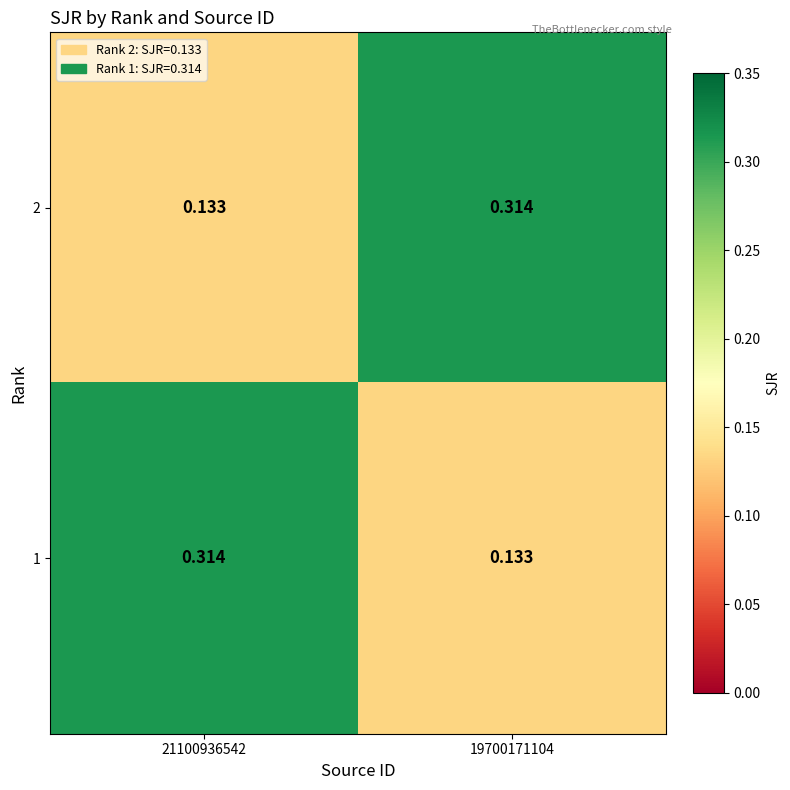

What is the smallest value displayed?

0.1